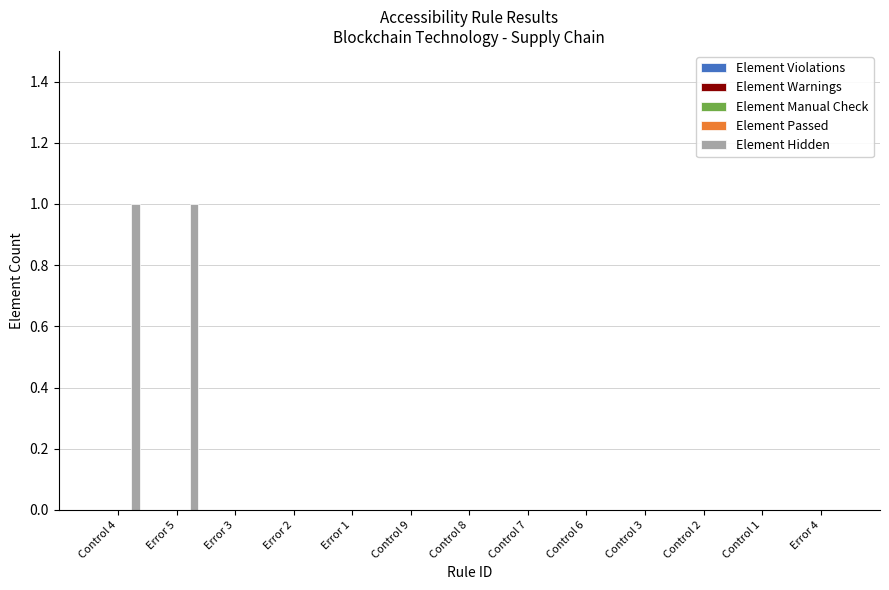

How many distinct data groups are displayed?

1